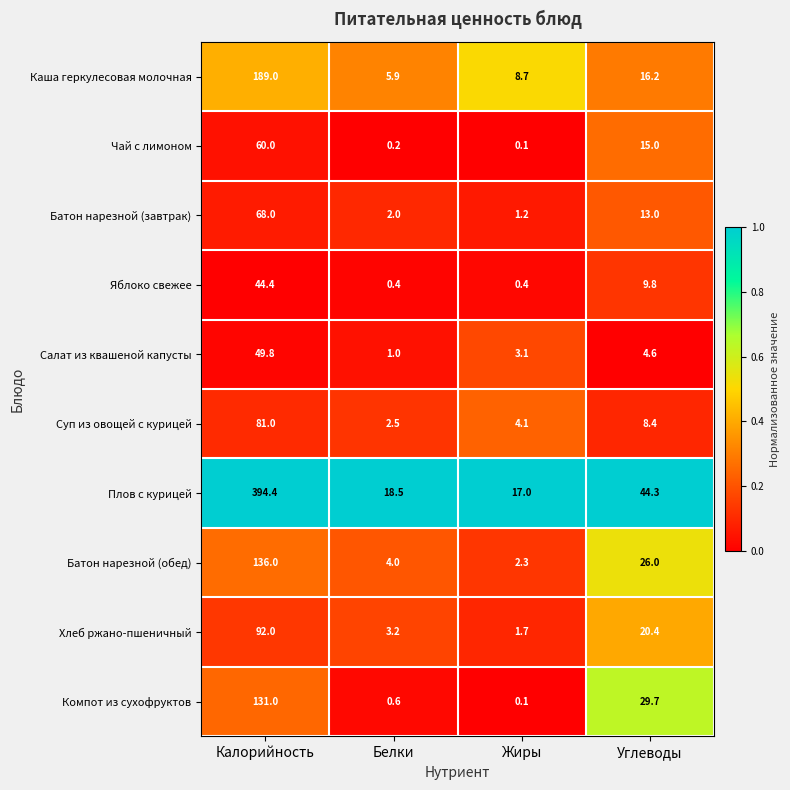

The value of Каша геркулесовая молочная at Жиры is 8.7. True or false?

True